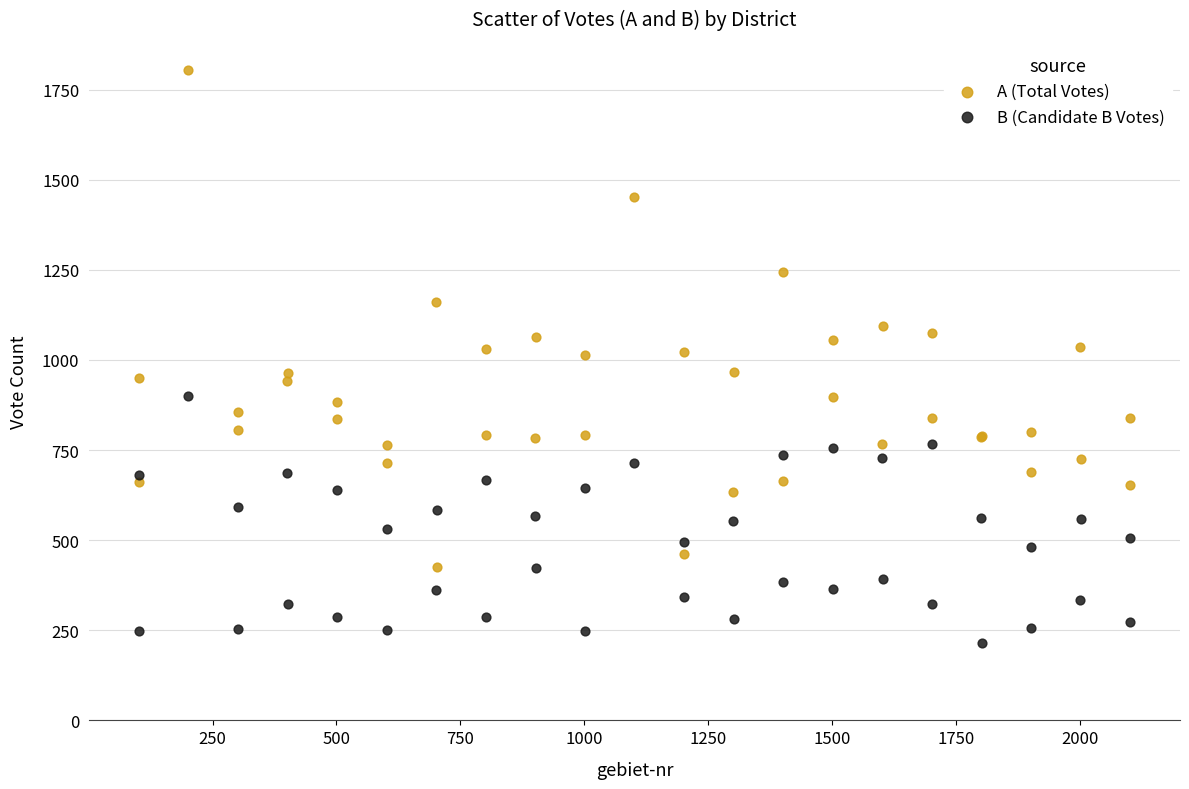

In the A (Total Votes) series, what Y value is closest to 1114?

1095